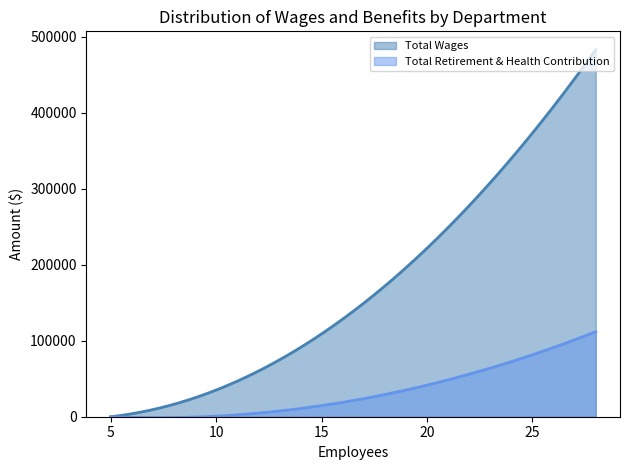

What is the maximum value for Total Wages?

482692.0